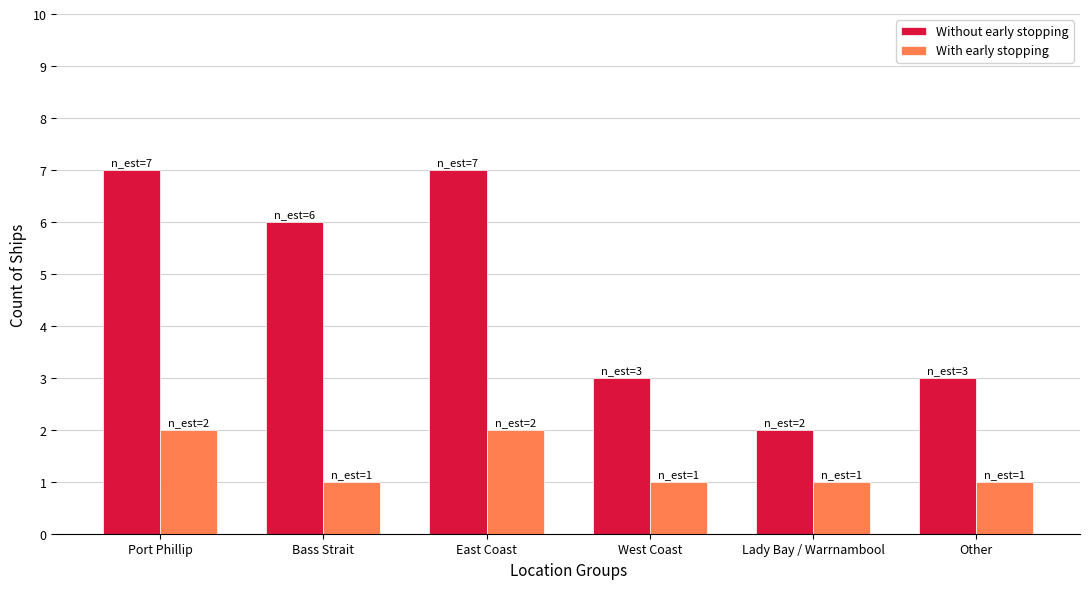

Reading left to right, list all the values displayed in this chart.

Without early stopping: Port Phillip=7	Bass Strait=6	East Coast=7	West Coast=3	Lady Bay / Warrnambool=2	Other=3
With early stopping: Port Phillip=2	Bass Strait=1	East Coast=2	West Coast=1	Lady Bay / Warrnambool=1	Other=1